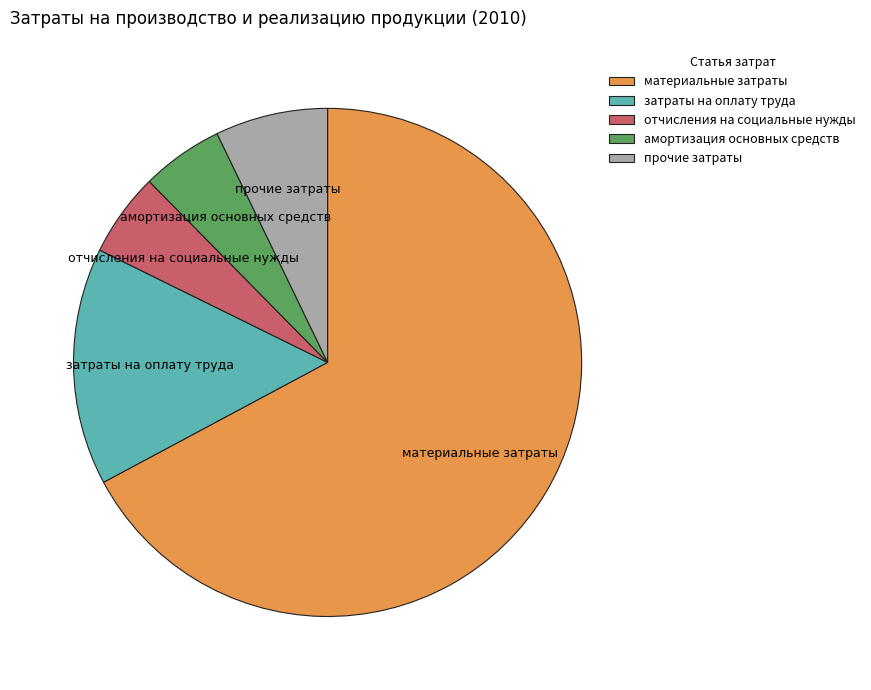

The прочие затраты slice represents 7% of the pie. True or false?

True